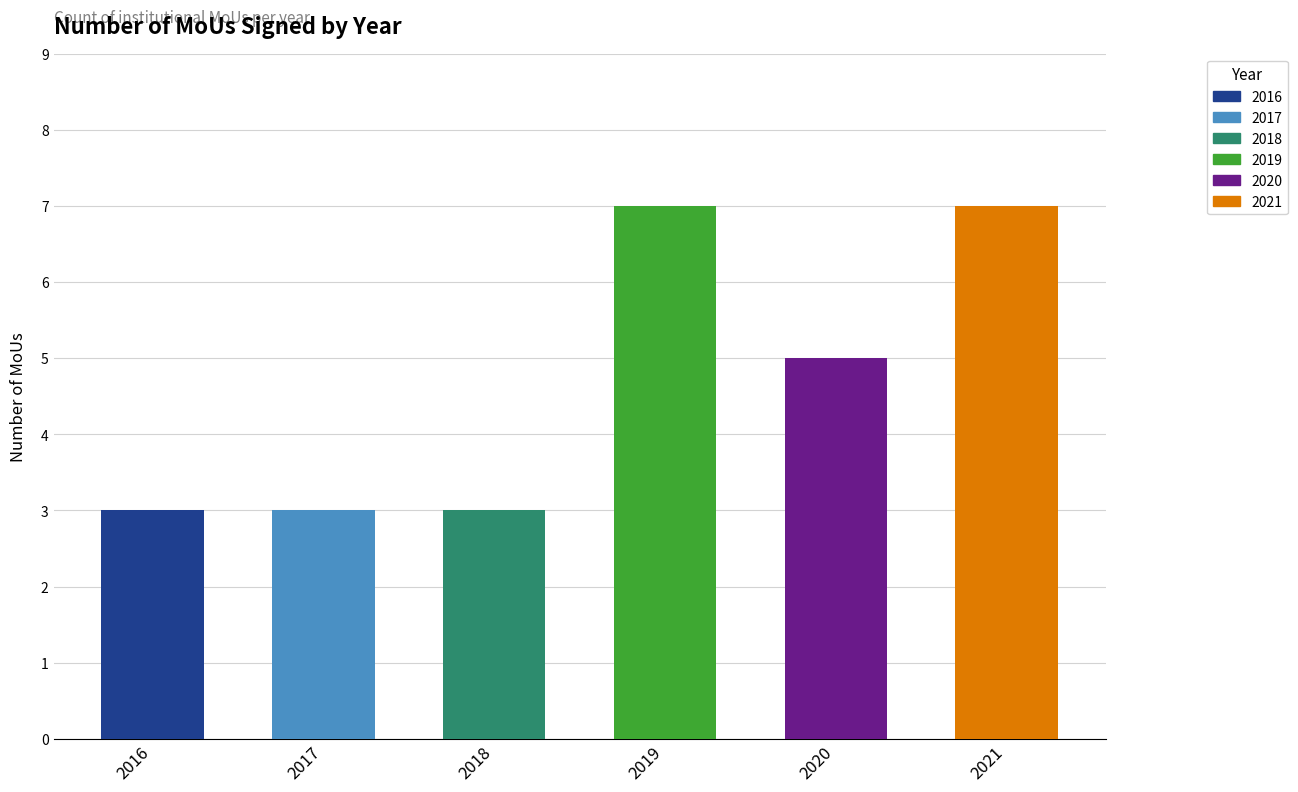

What is the average value?

5